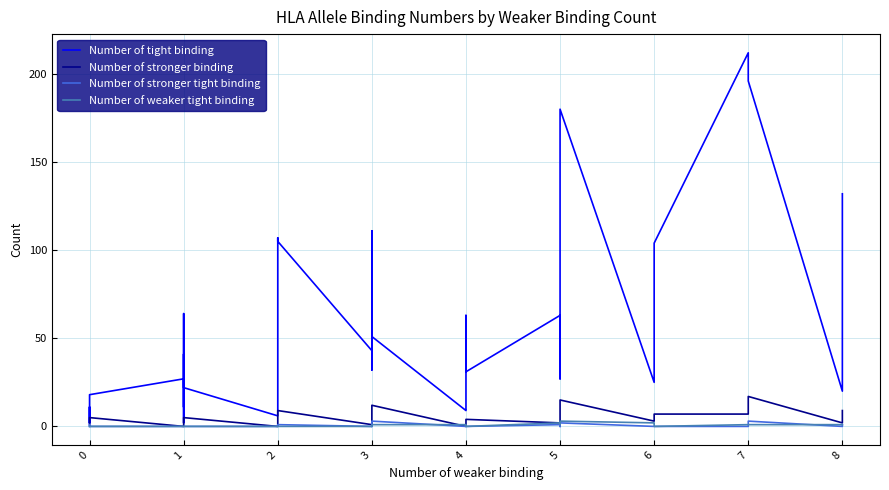

Does the chart display data point markers on the line(s)?

No